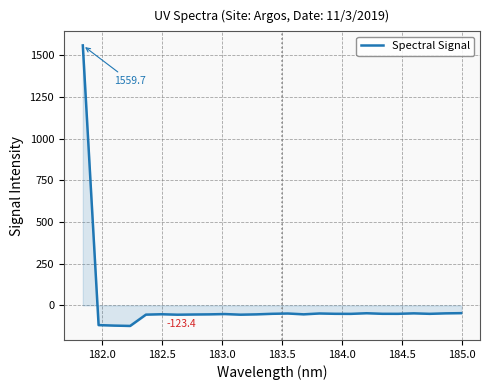

How many distinct data groups are displayed?

1